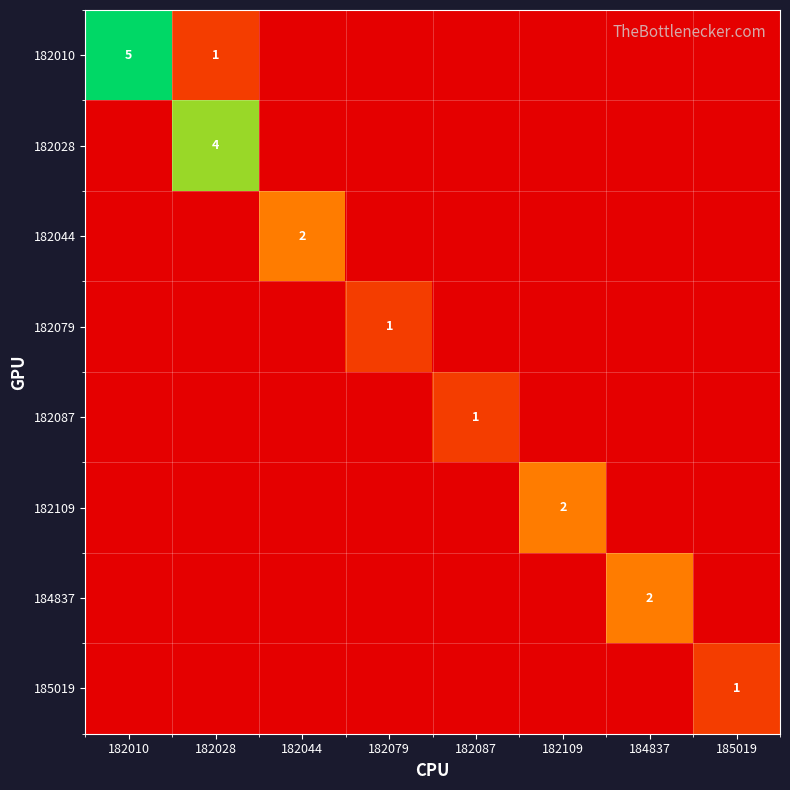

At which label does 182044 reach its minimum?

182010